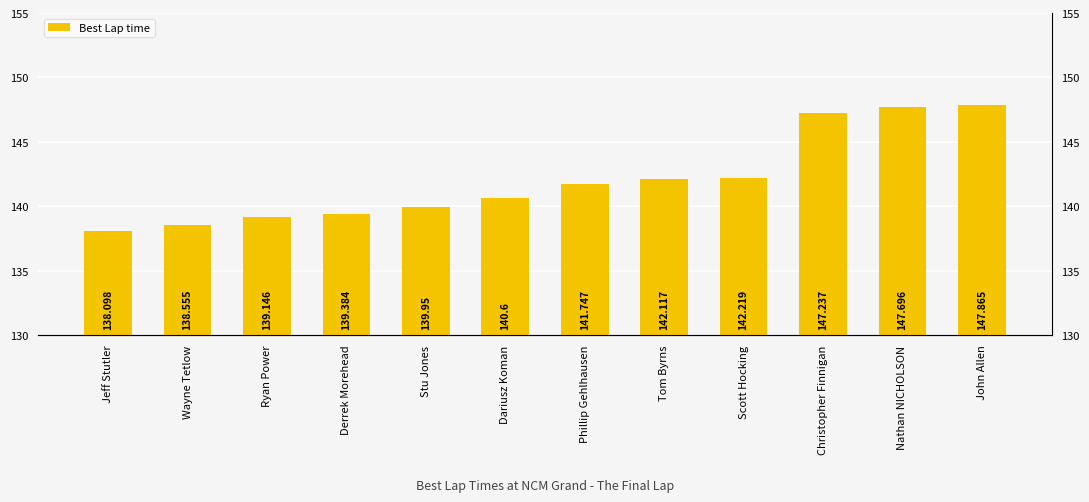

Between Dariusz Koman and John Allen, which is larger?

John Allen